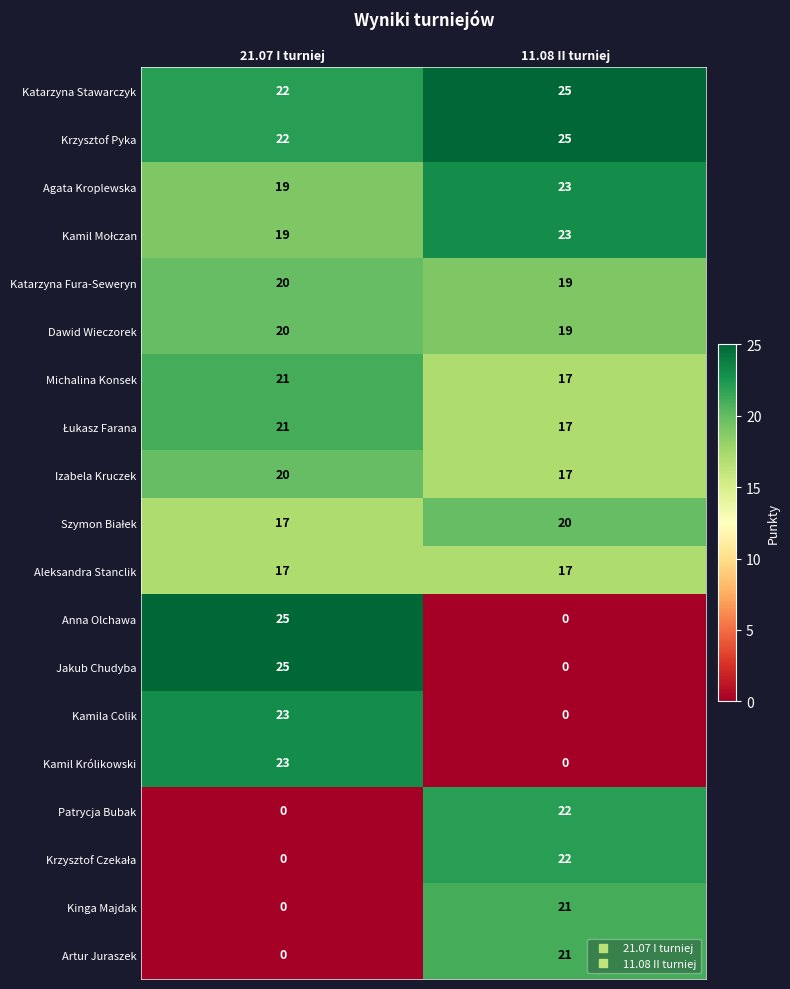

The value of Katarzyna Fura-Seweryn at 11.08 II turniej is 19. True or false?

True